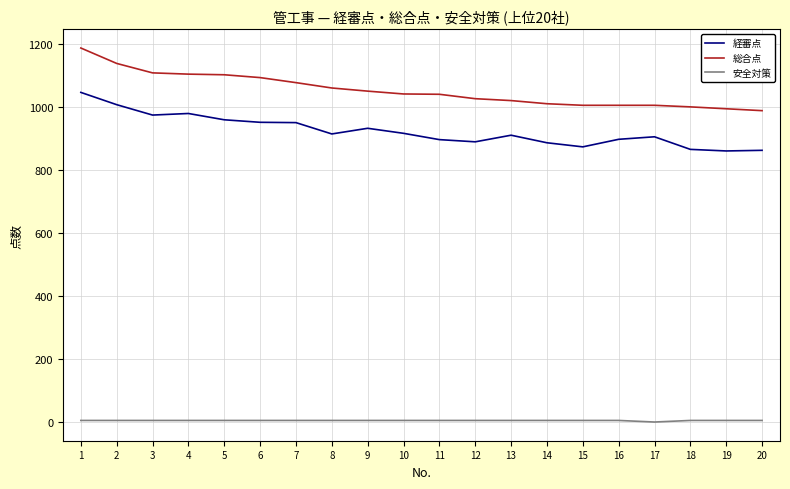

Which series has the largest total across all categories?

総合点